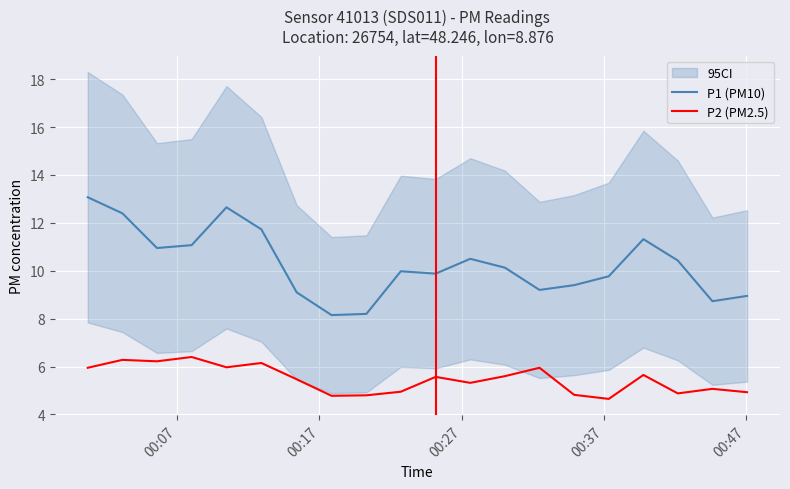

Which series has the widest spread of values?

P1 (PM10)